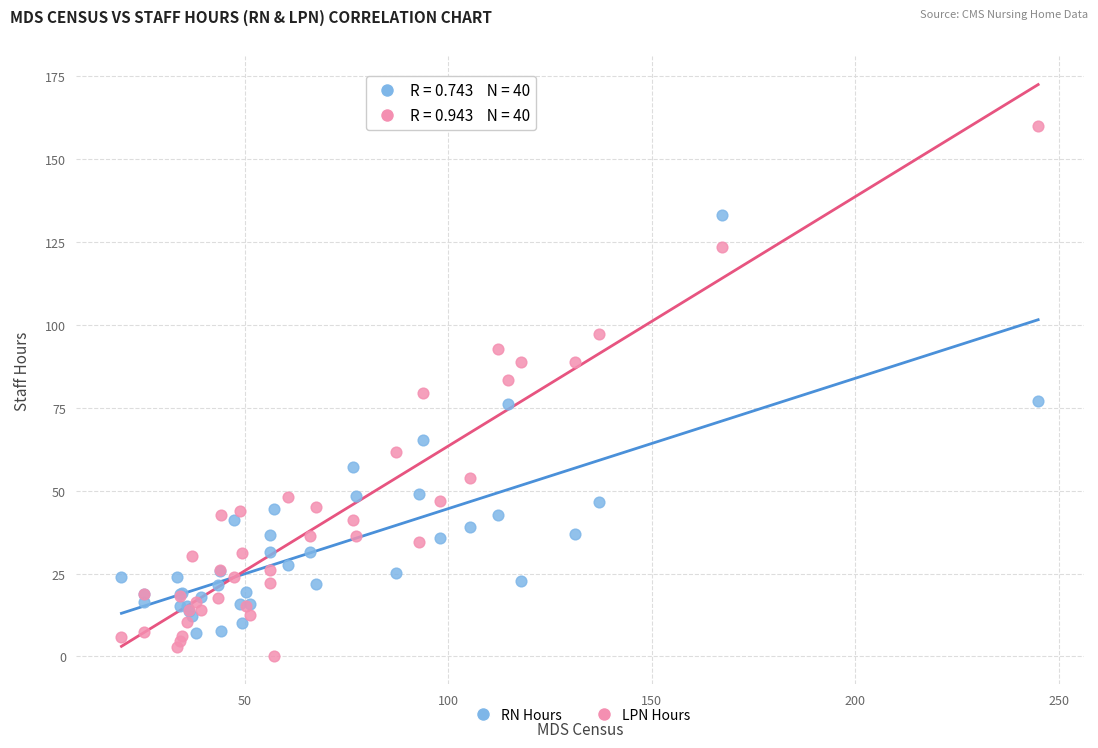

What is the X range (max minus min) for the scatter plot?

225.3